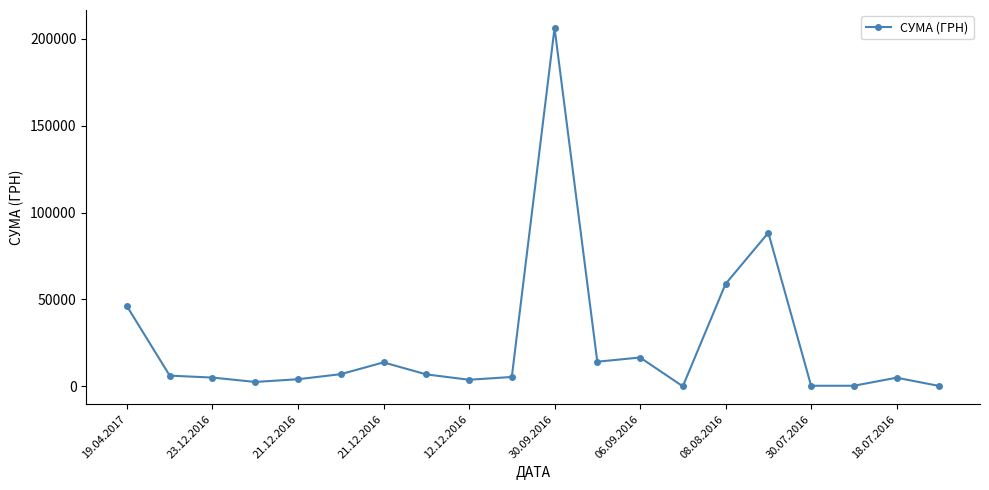

What is the average value?

24553.3